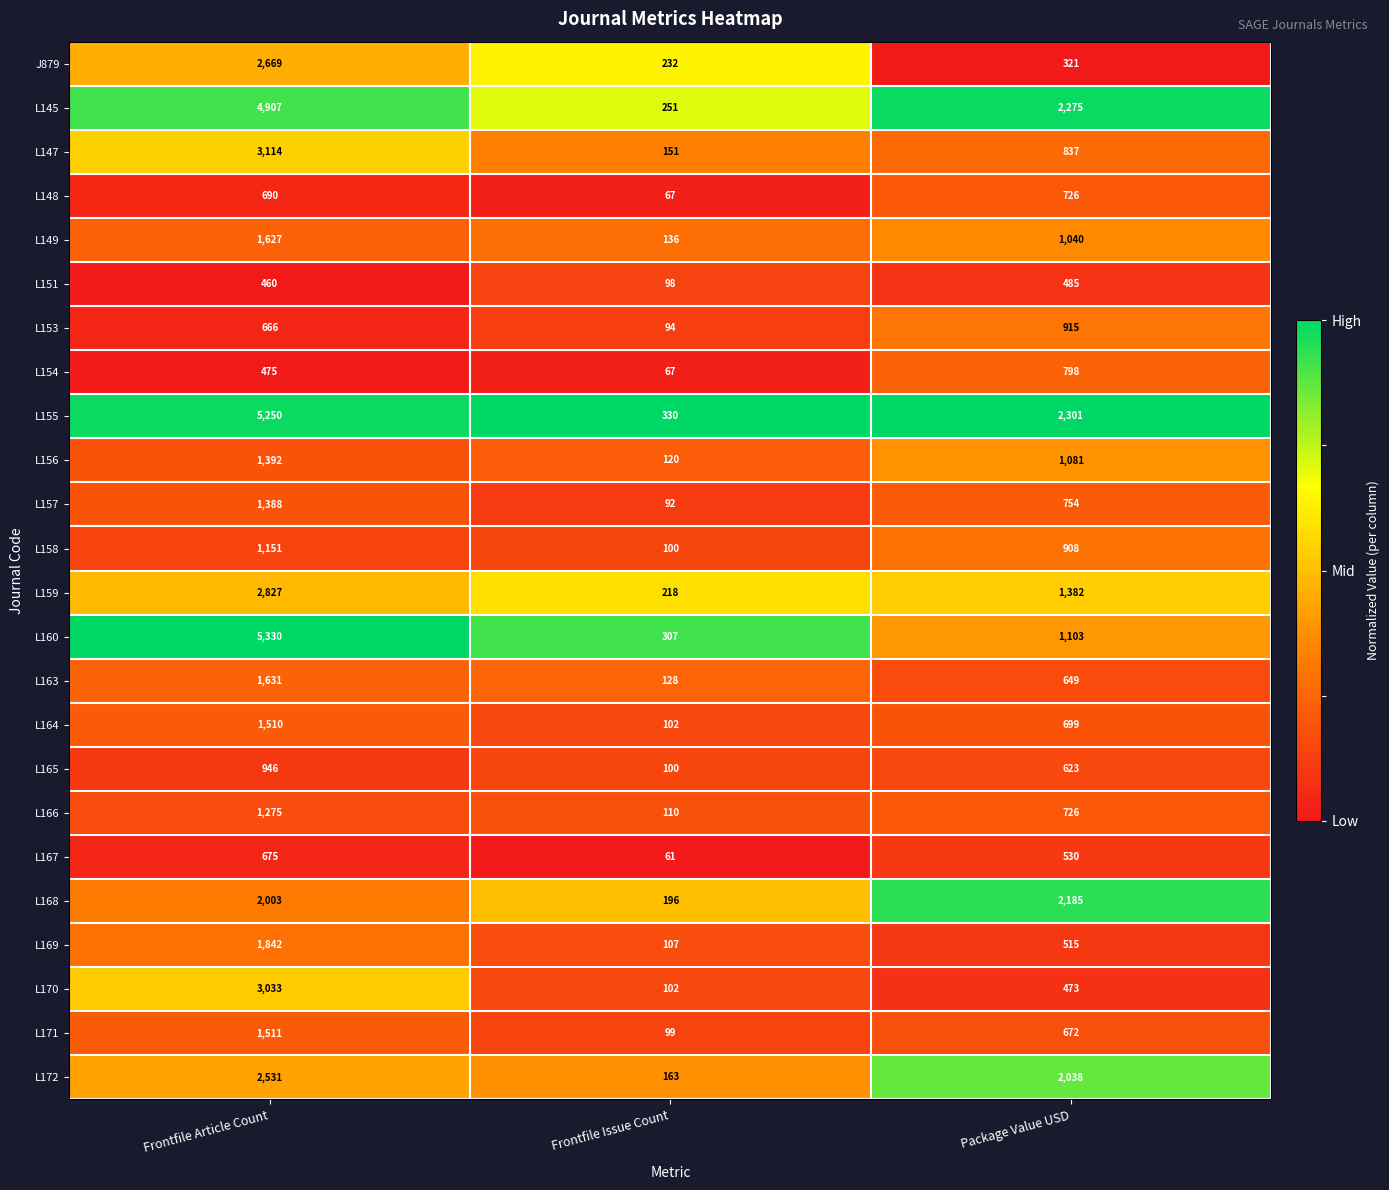

The value of L167 at Frontfile Issue Count is 61. True or false?

True